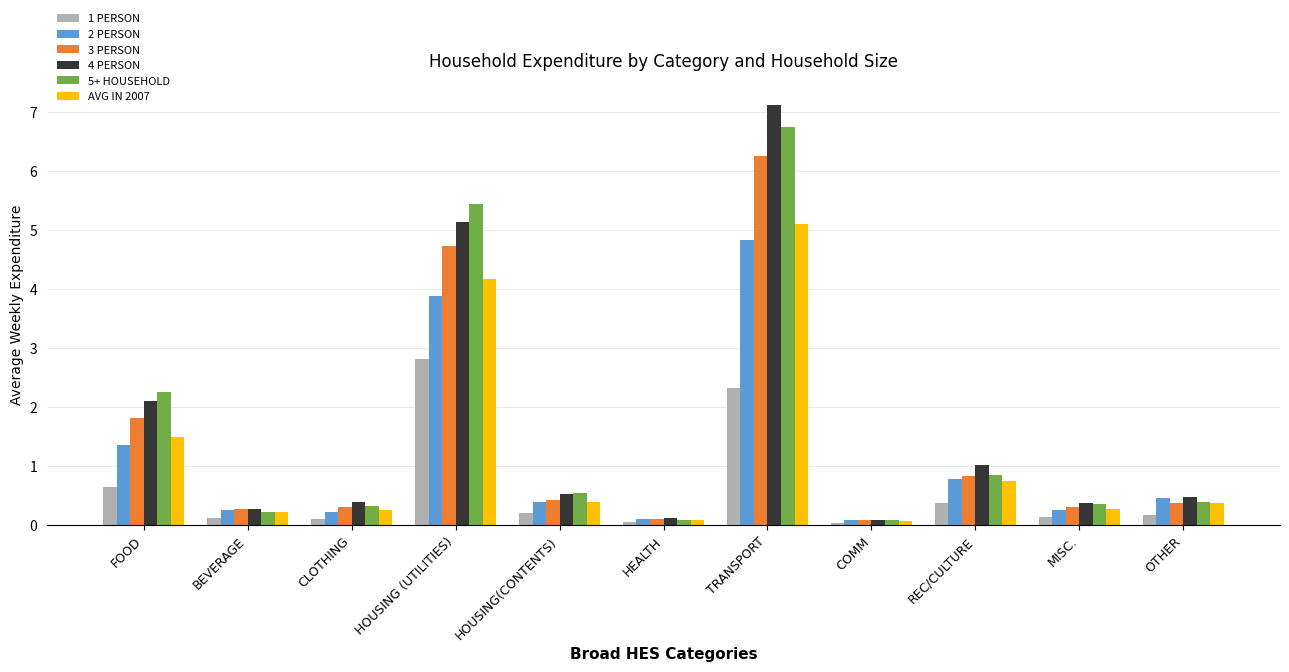

What is the sum of all 3 PERSON values?

15.5